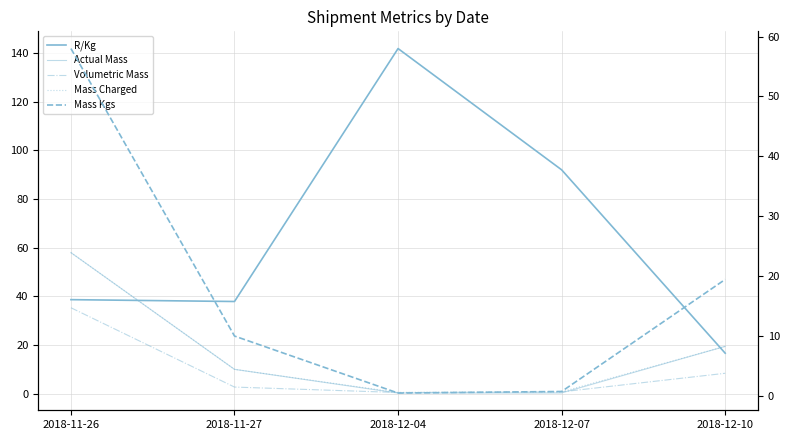

What is the greatest value displayed?

141.9